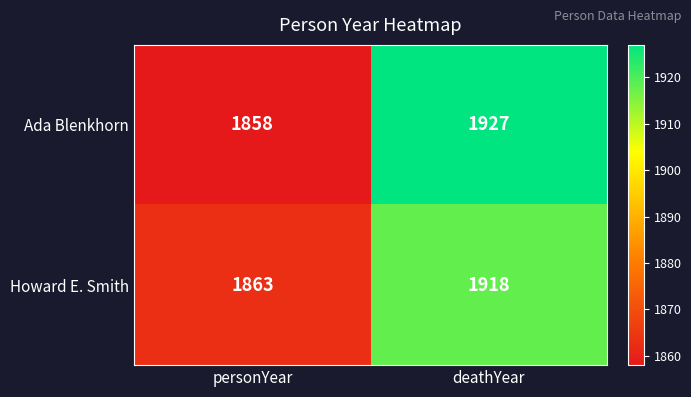

The value of Ada Blenkhorn at personYear is 1858. True or false?

True